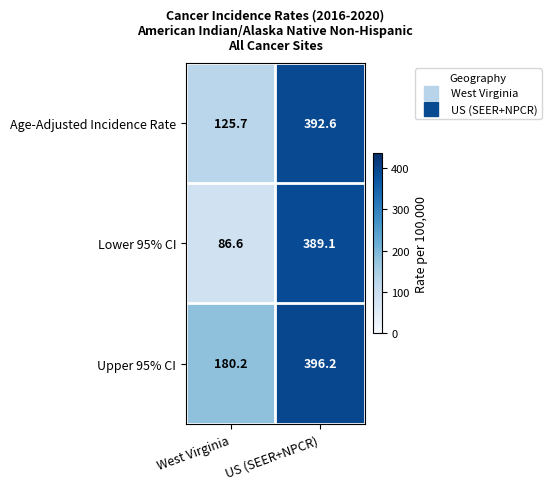

What value does the Upper 95% CI series have at West Virginia?

180.2